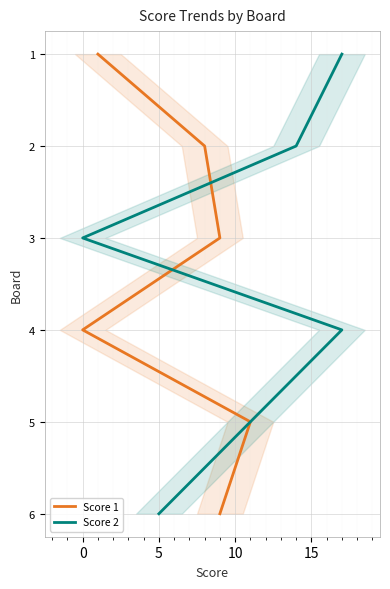

List the series in order of their peak value, lowest first.

Score 1, Score 2